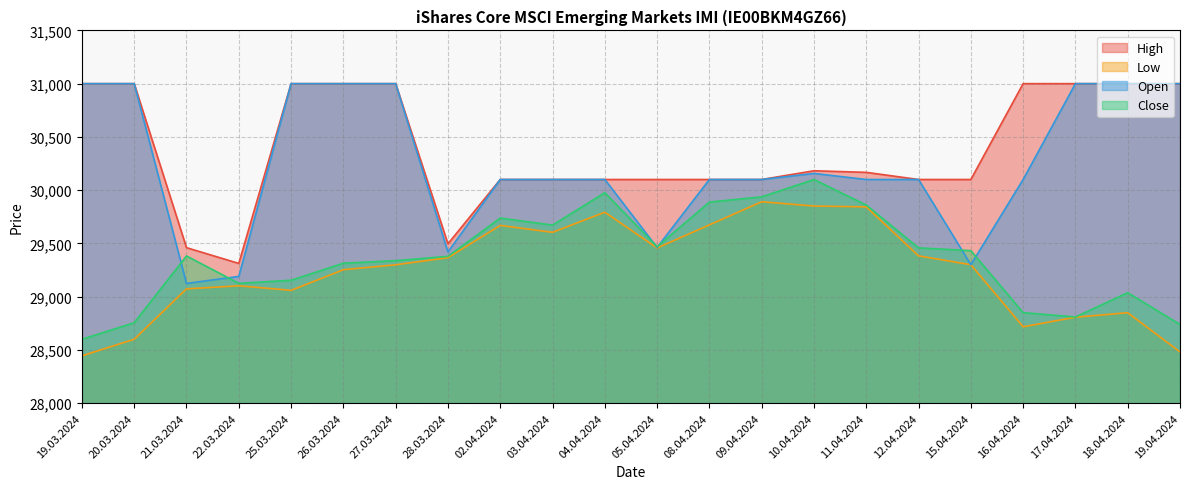

What is the highest value of the Low series?

29891